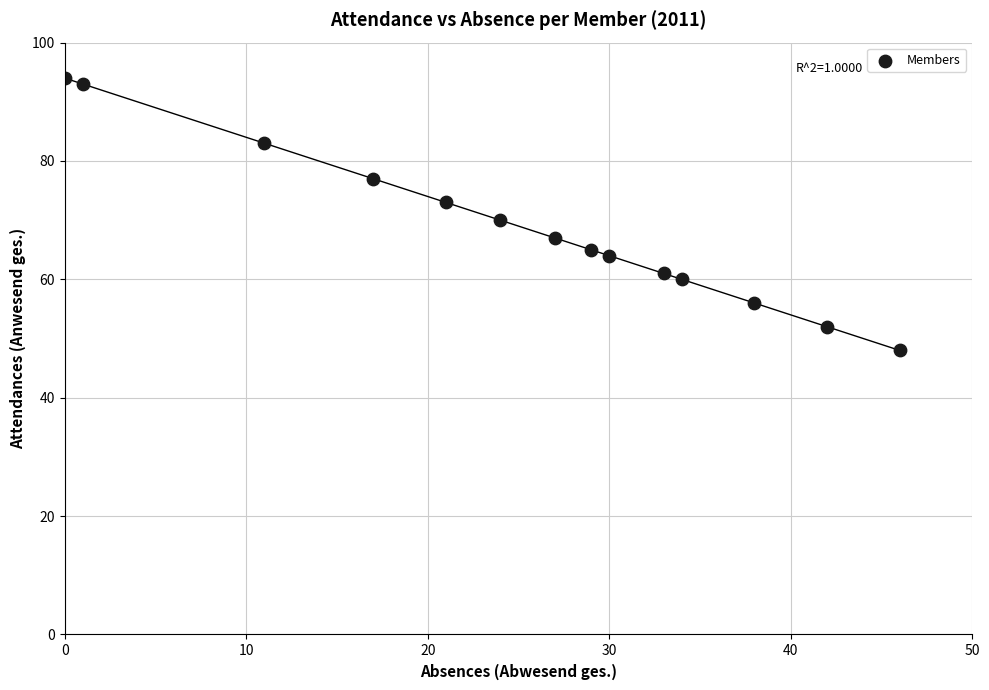

What Y value in the scatter plot is closest to 71?

70